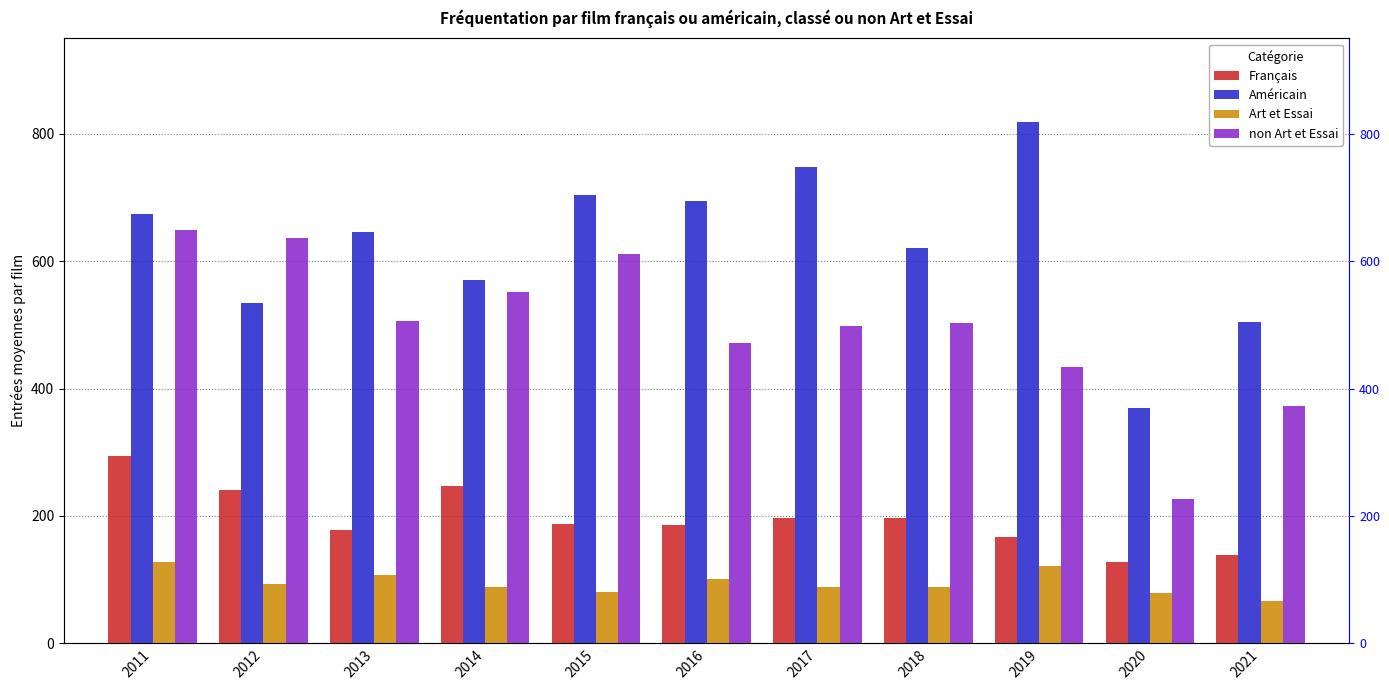

Rank the series by their average value, from highest to lowest.

Américain, non Art et Essai, Français, Art et Essai